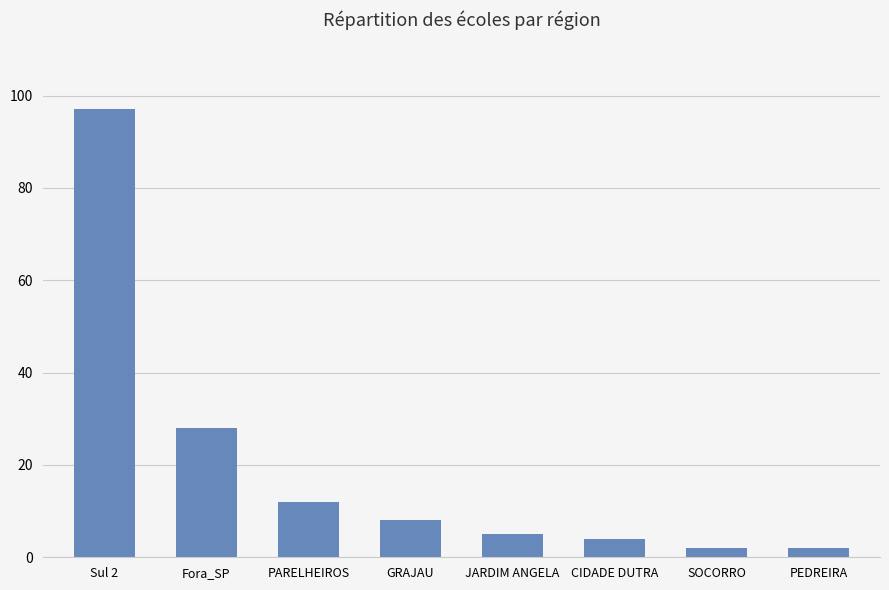

Between Fora_SP and PEDREIRA, which is larger?

Fora_SP